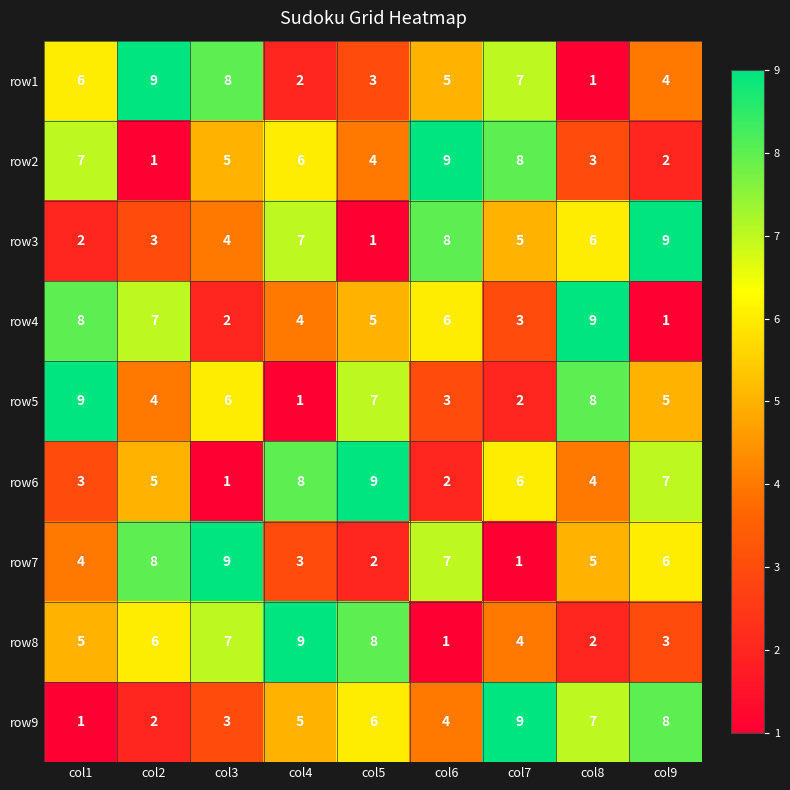

How many row3 values are between 3 and 7?

5